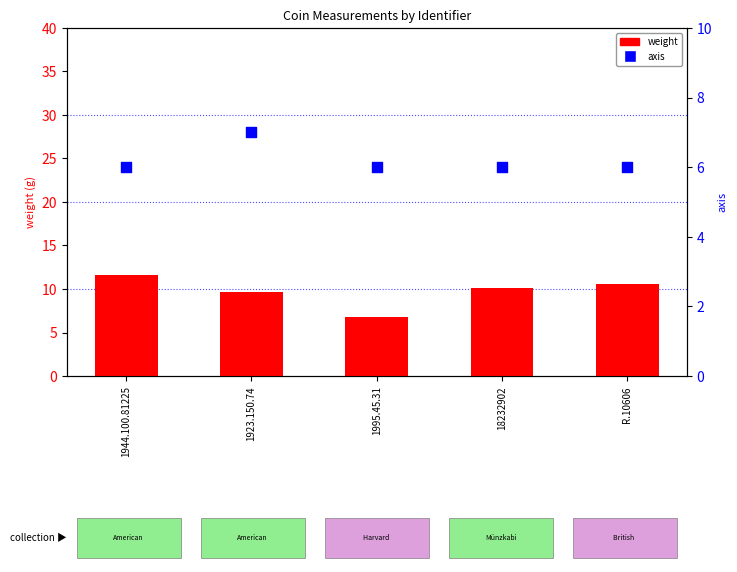

Is the value of weight at 1995.45.31 greater than the value of axis at 18232902?

Yes